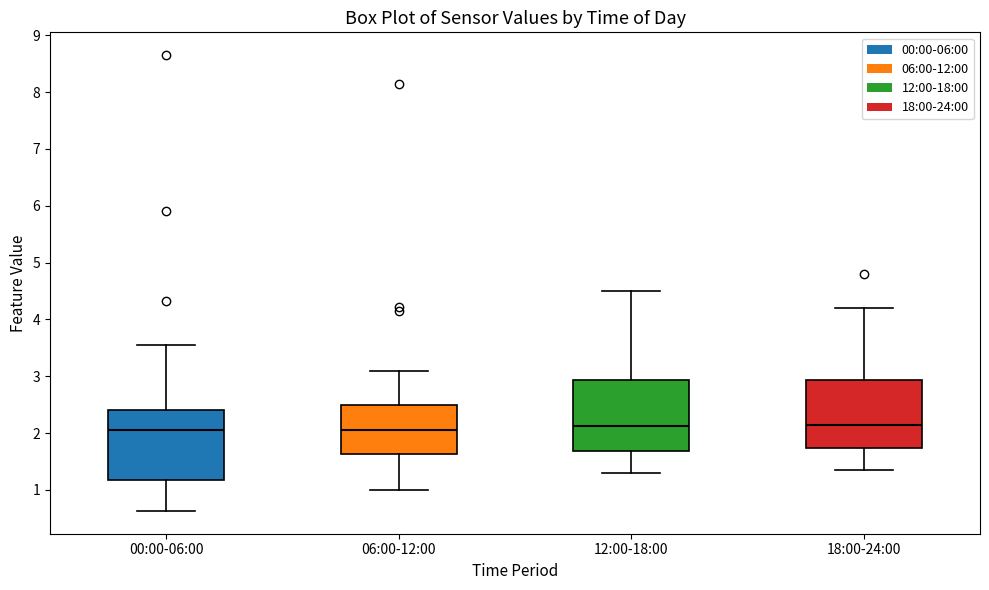

Reading left to right, transcribe this box plot: for each box, give where its median line is, the range the box spans, and where its two whiskers end, as read against the y-axis. The values are not printed on the chart, so give them approximately, as read against the axis.

00:00-06:00: median 2.1, box 1.2 to 2.4, whiskers 0.6 to 3.6
06:00-12:00: median 2.1, box 1.6 to 2.5, whiskers 1.0 to 3.1
12:00-18:00: median 2.1, box 1.7 to 2.9, whiskers 1.3 to 4.5
18:00-24:00: median 2.2, box 1.7 to 2.9, whiskers 1.4 to 4.2